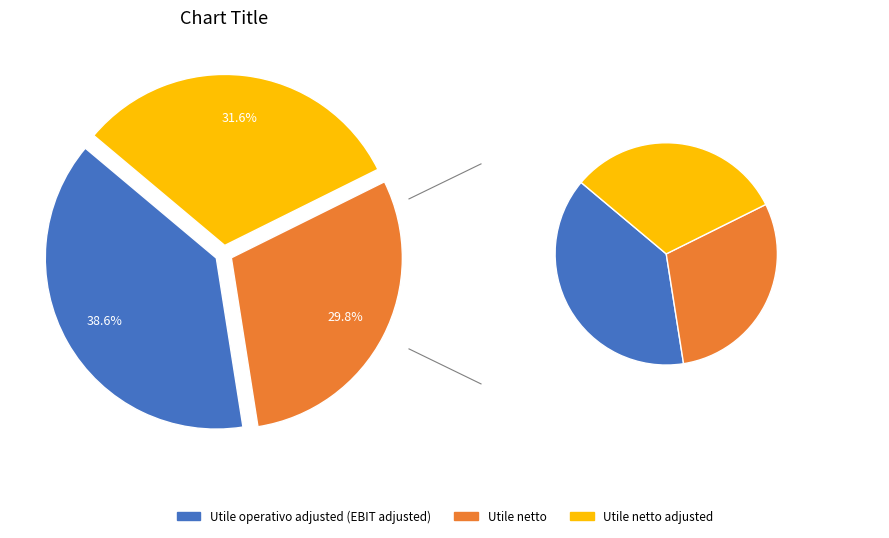

Rank the categories by value from lowest to highest.

Utile netto, Utile netto adjusted, Utile operativo adjusted (EBIT adjusted)